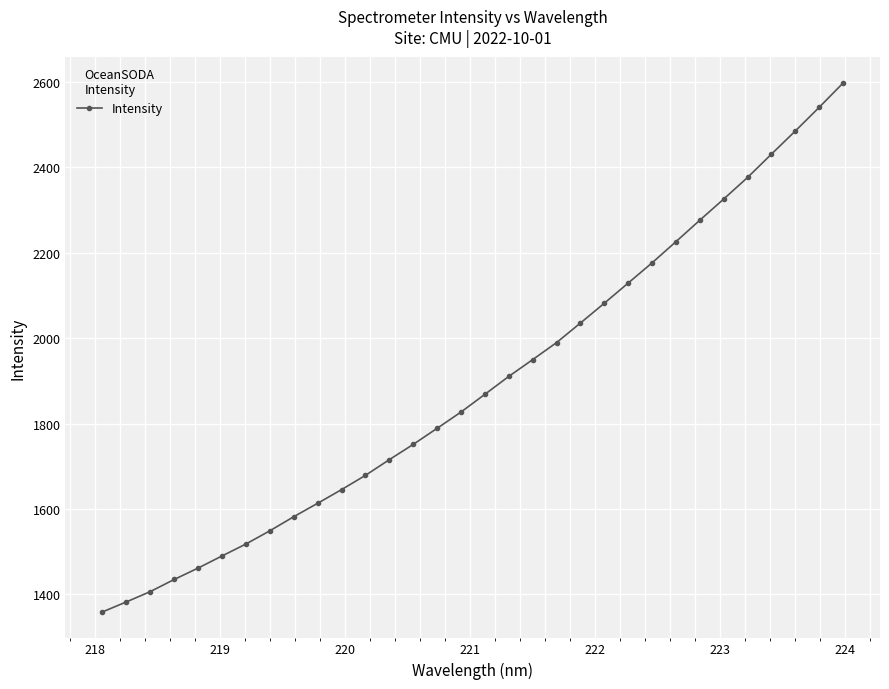

What is the difference between the second highest and minimum values?

1181.8